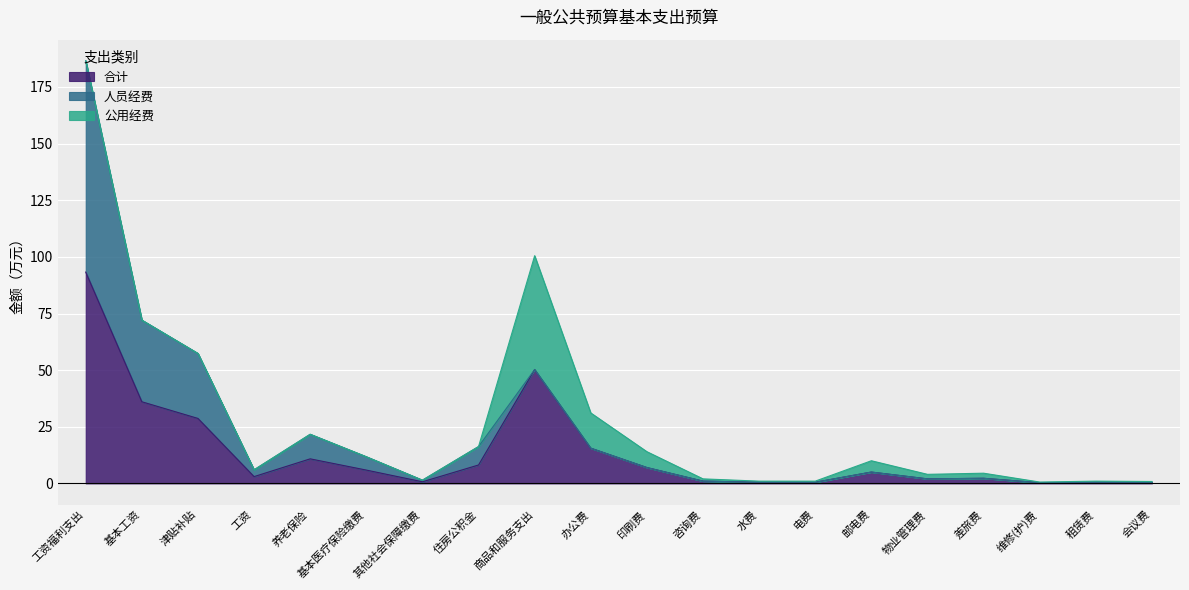

How many values in the 公用经费 series exceed 0?

12